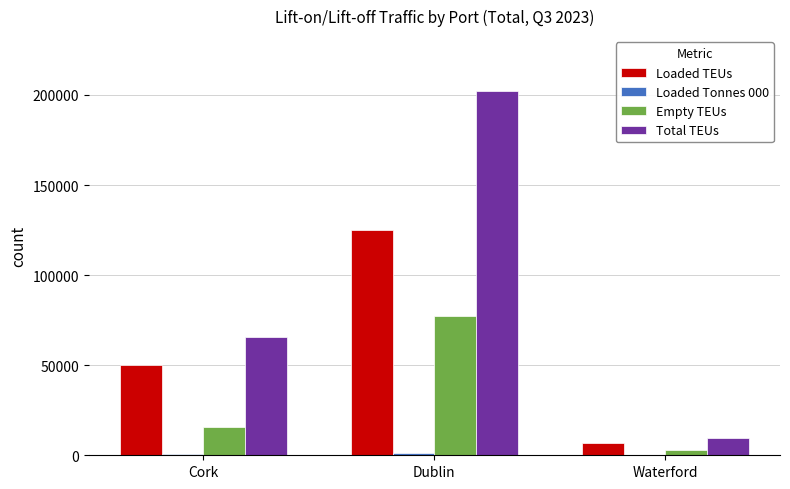

At which category is the sum across all series the highest?

Dublin